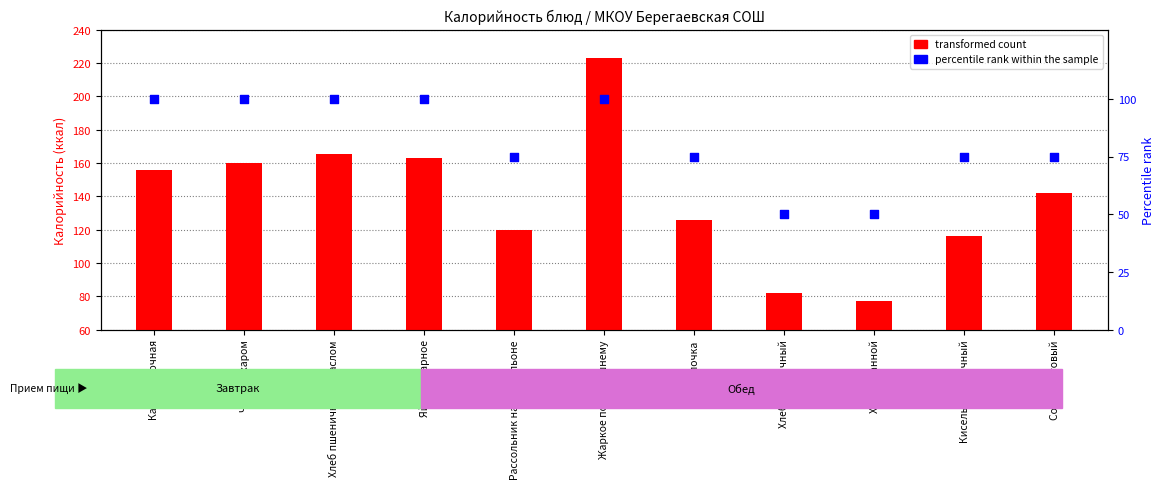

What is the total value across all series at Жаркое по-домашнему?

323.0